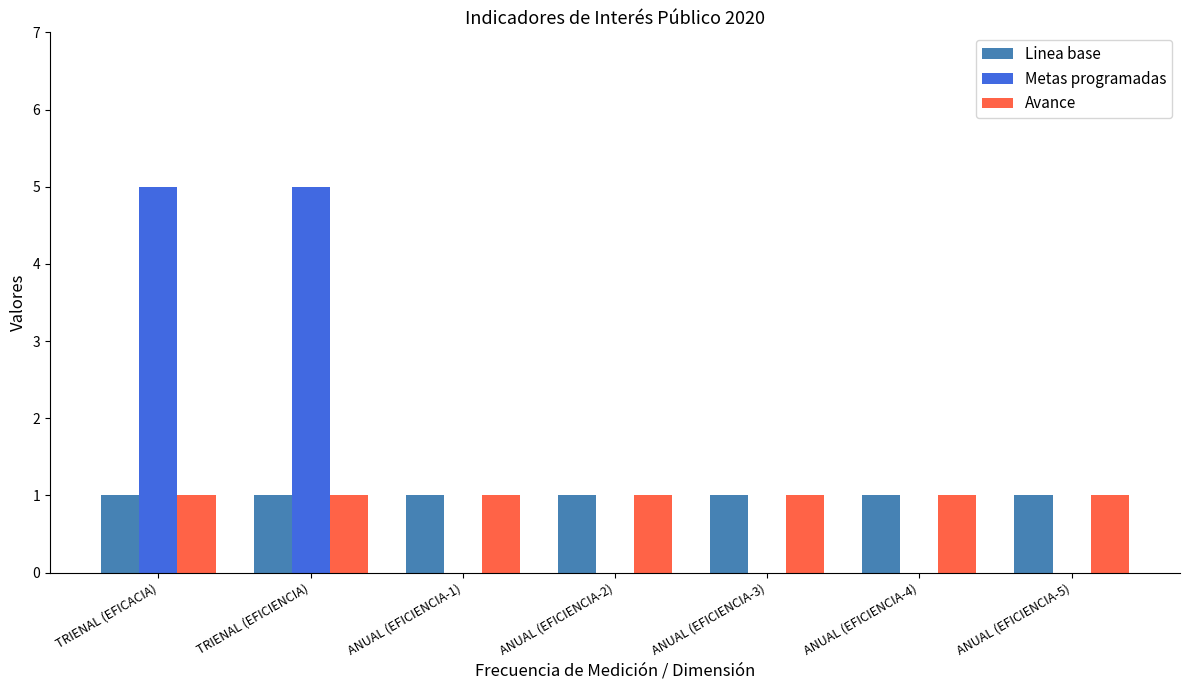

Is the value of Avance at TRIENAL (EFICIENCIA) greater than the value of Metas programadas at TRIENAL (EFICIENCIA)?

No